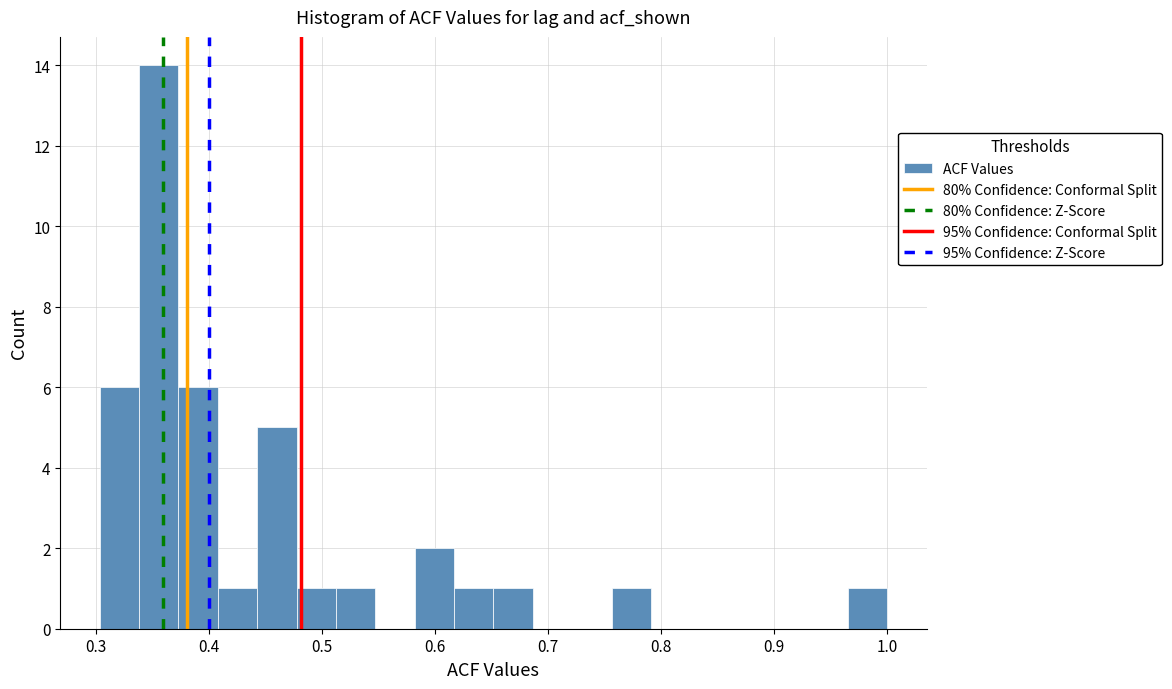

Read against the x-axis, roughly where is the centre of the tallest bar?

0.36